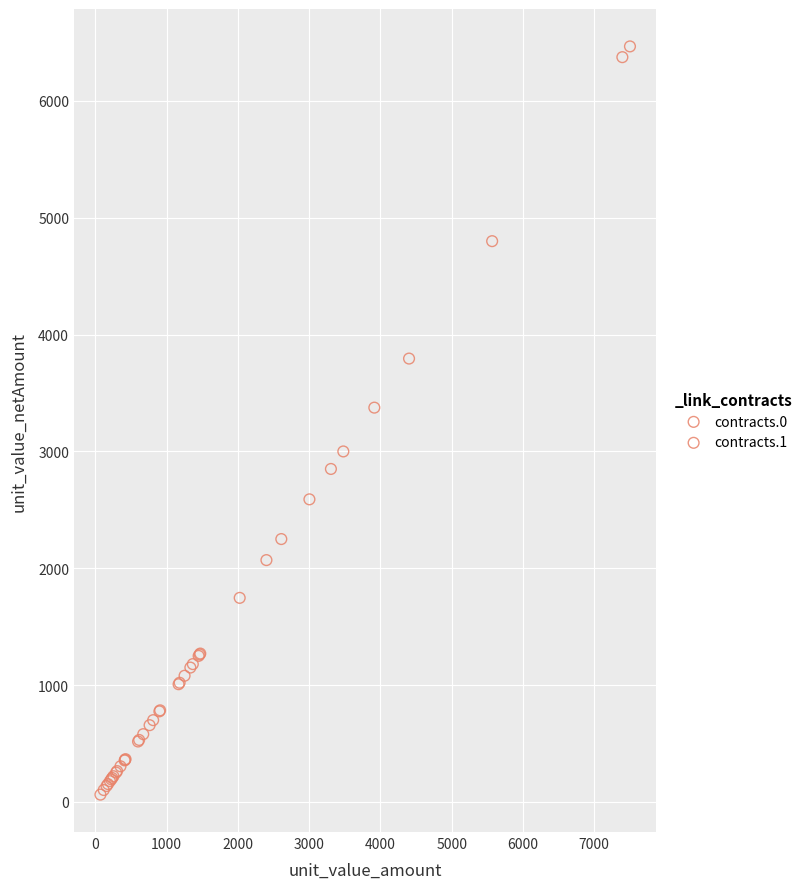

Which series reaches the minimum Y coordinate?

contracts.1